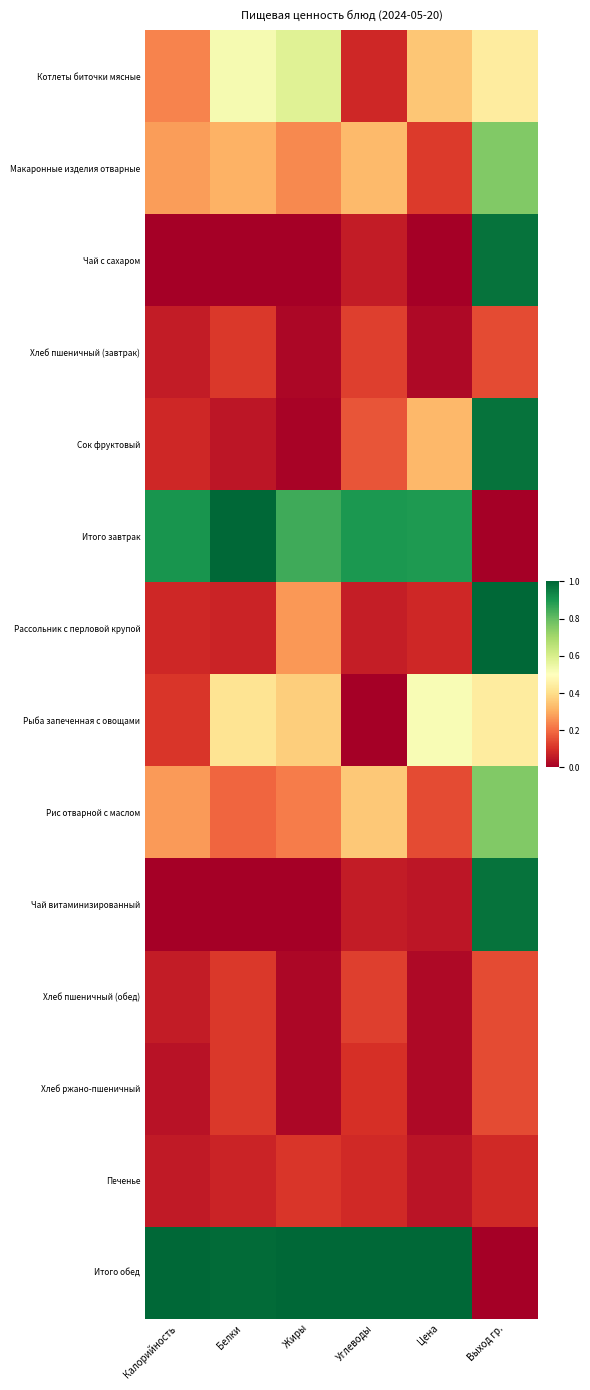

Reading right to left, extract all data points from this chart.

Котлеты биточки мясные: Выход гр.=0.4	Цена=0.4	Углеводы=0.1	Жиры=0.6	Белки=0.5	Калорийность=0.2
Макаронные изделия отварные: Выход гр.=0.8	Цена=0.1	Углеводы=0.3	Жиры=0.2	Белки=0.3	Калорийность=0.3
Чай с сахаром: Выход гр.=1.0	Цена=0.0	Углеводы=0.1	Жиры=0.0	Белки=0.0	Калорийность=0.0
Хлеб пшеничный (завтрак): Выход гр.=0.1	Цена=0.0	Углеводы=0.1	Жиры=0.0	Белки=0.1	Калорийность=0.1
Сок фруктовый: Выход гр.=1.0	Цена=0.3	Углеводы=0.2	Жиры=0.0	Белки=0.0	Калорийность=0.1
Итого завтрак: Выход гр.=0.0	Цена=0.9	Углеводы=0.9	Жиры=0.9	Белки=1.0	Калорийность=0.9
Рассольник с перловой крупой: Выход гр.=1.0	Цена=0.1	Углеводы=0.1	Жиры=0.3	Белки=0.1	Калорийность=0.1
Рыба запеченная с овощами: Выход гр.=0.4	Цена=0.5	Углеводы=0.0	Жиры=0.4	Белки=0.4	Калорийность=0.1
Рис отварной с маслом: Выход гр.=0.8	Цена=0.1	Углеводы=0.4	Жиры=0.2	Белки=0.2	Калорийность=0.3
Чай витаминизированный: Выход гр.=1.0	Цена=0.1	Углеводы=0.1	Жиры=0.0	Белки=0.0	Калорийность=0.0
Хлеб пшеничный (обед): Выход гр.=0.1	Цена=0.0	Углеводы=0.1	Жиры=0.0	Белки=0.1	Калорийность=0.1
Хлеб ржано-пшеничный: Выход гр.=0.1	Цена=0.0	Углеводы=0.1	Жиры=0.0	Белки=0.1	Калорийность=0.0
Печенье: Выход гр.=0.1	Цена=0.0	Углеводы=0.1	Жиры=0.1	Белки=0.1	Калорийность=0.1
Итого обед: Выход гр.=0.0	Цена=1.0	Углеводы=1.0	Жиры=1.0	Белки=1.0	Калорийность=1.0